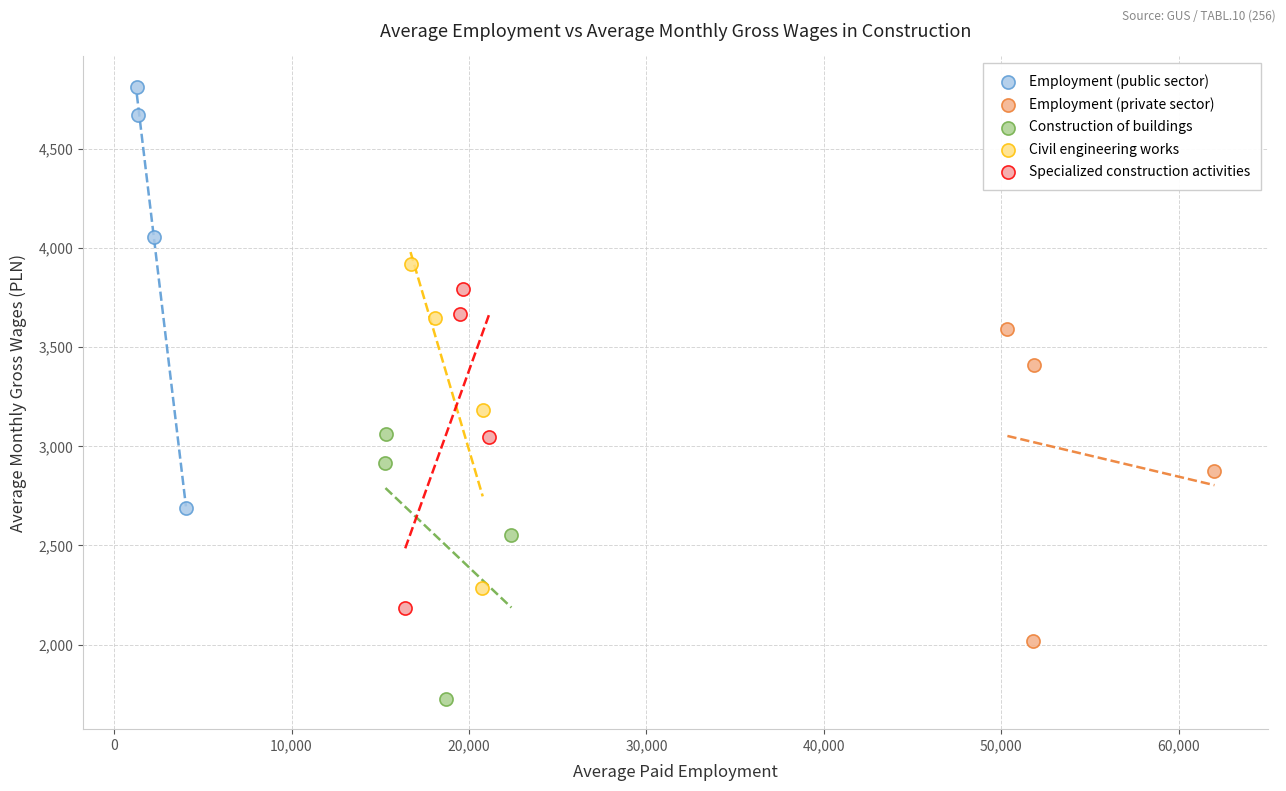

Which series contains the lowest Y value?

Construction of buildings